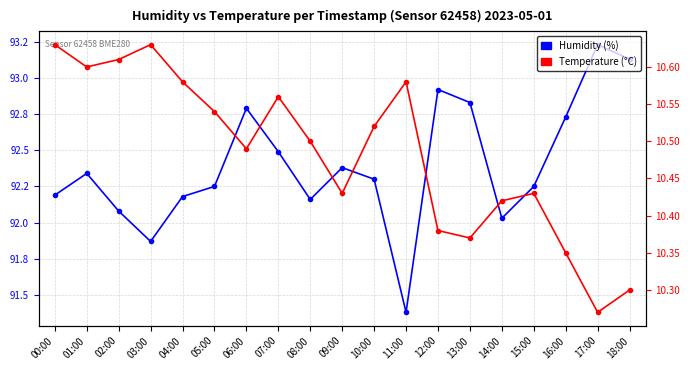

What is the value of the Temperature (°C) point at the 3rd from the left?

10.6